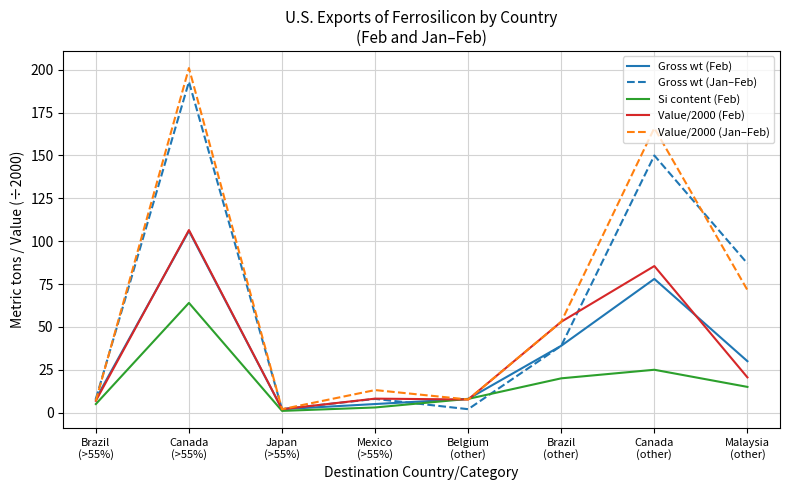

What is the total value across all series at Belgium
(other)?

33.3